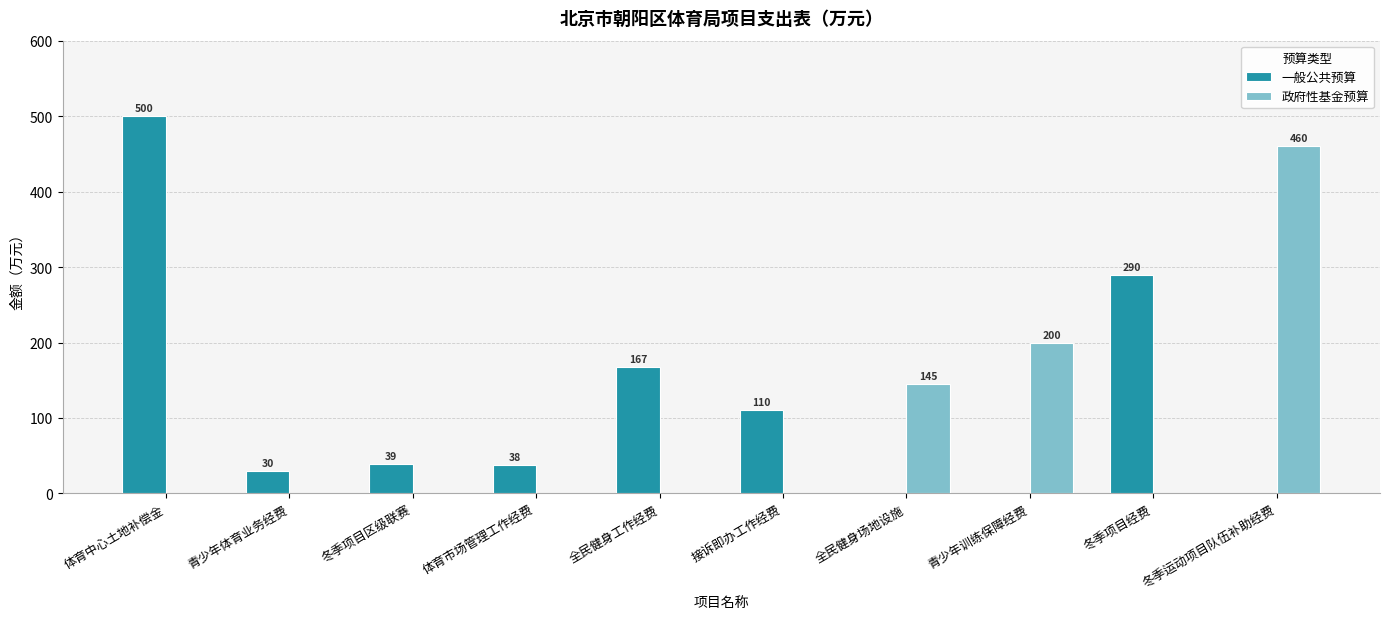

How many groups of bars are there?

10